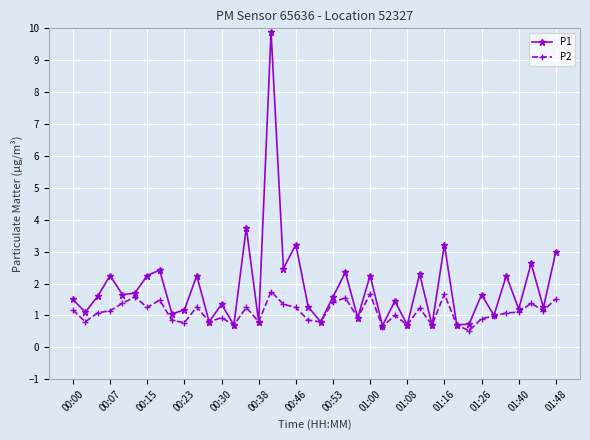

At how many categories does at least one series exceed 2?

15